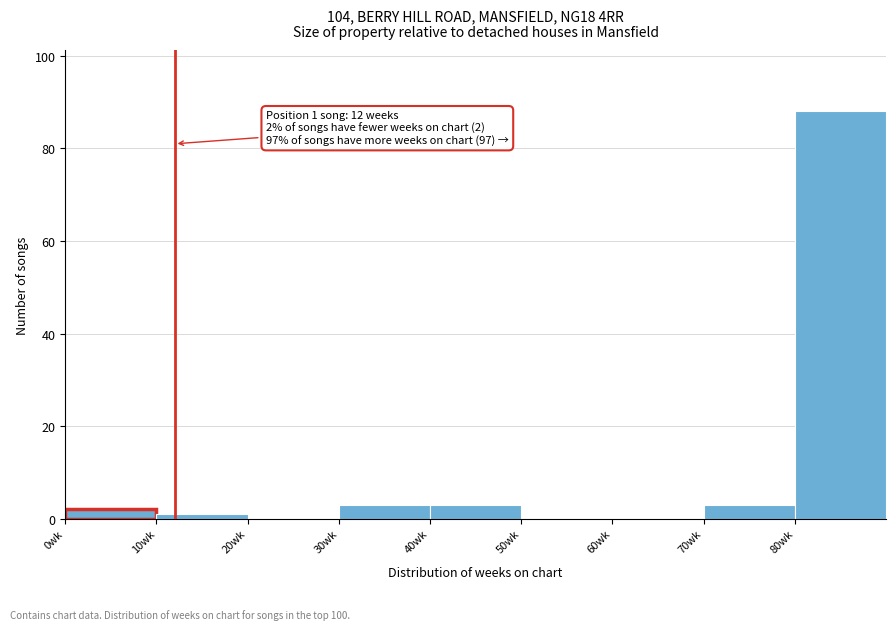

Over which range of the x-axis is the bar tallest?

80 to 90